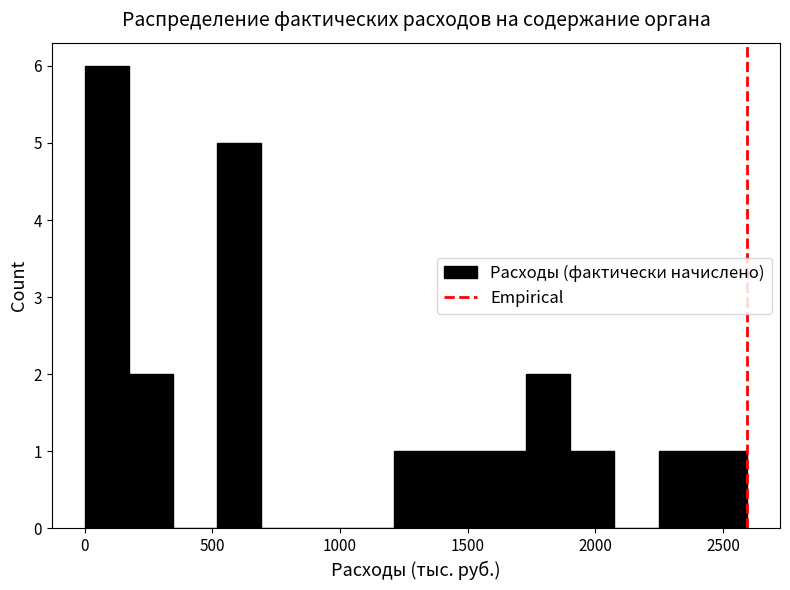

Around what value on the x-axis is the tallest bar? Give the approximate position of its centre, as read against the axis.

100